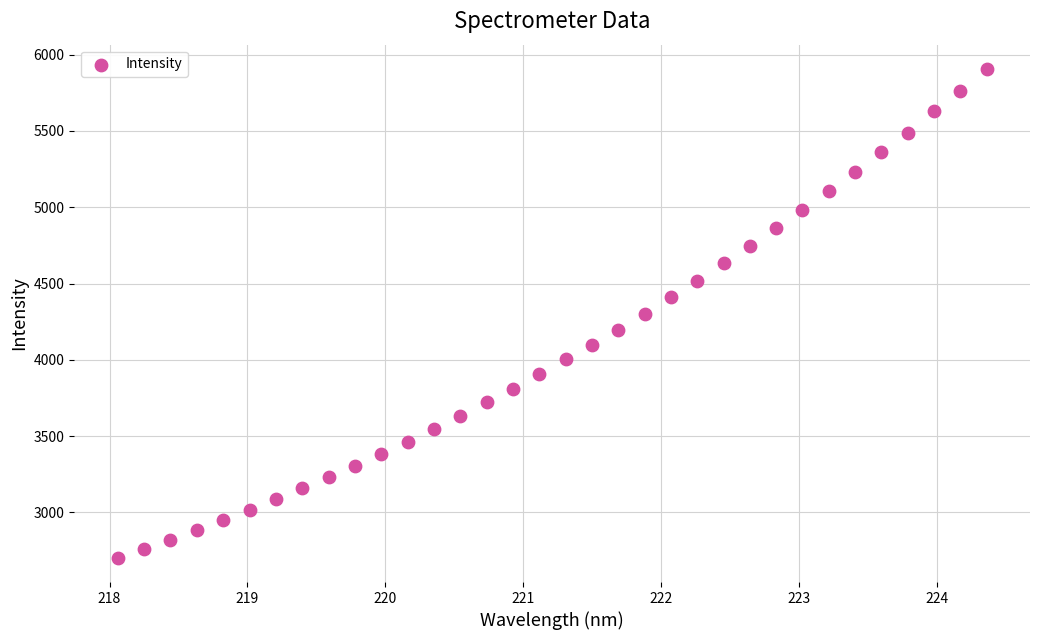

What is the range of X values (max minus min)?

6.3